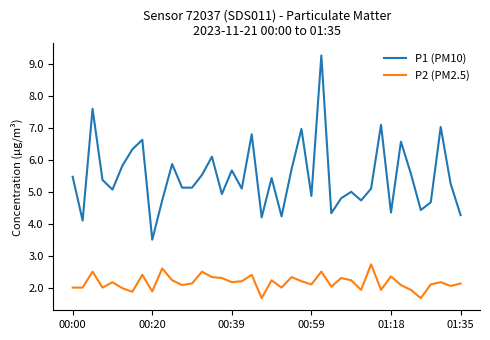

List the series in order of their peak value, lowest first.

P2 (PM2.5), P1 (PM10)